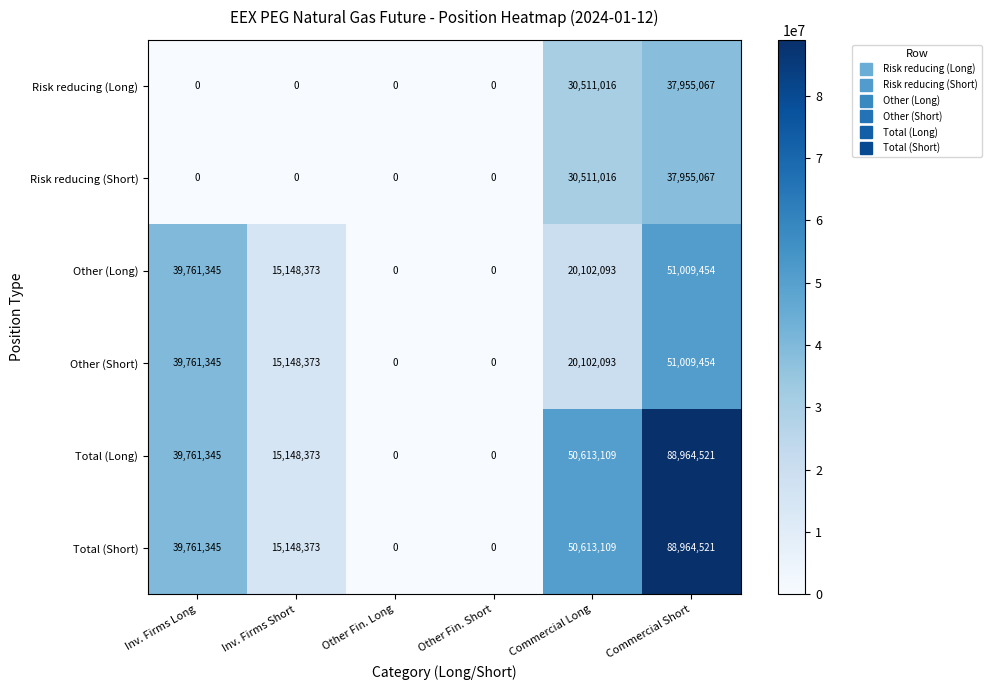

What is the total value across all series at Inv. Firms Short?

60593492